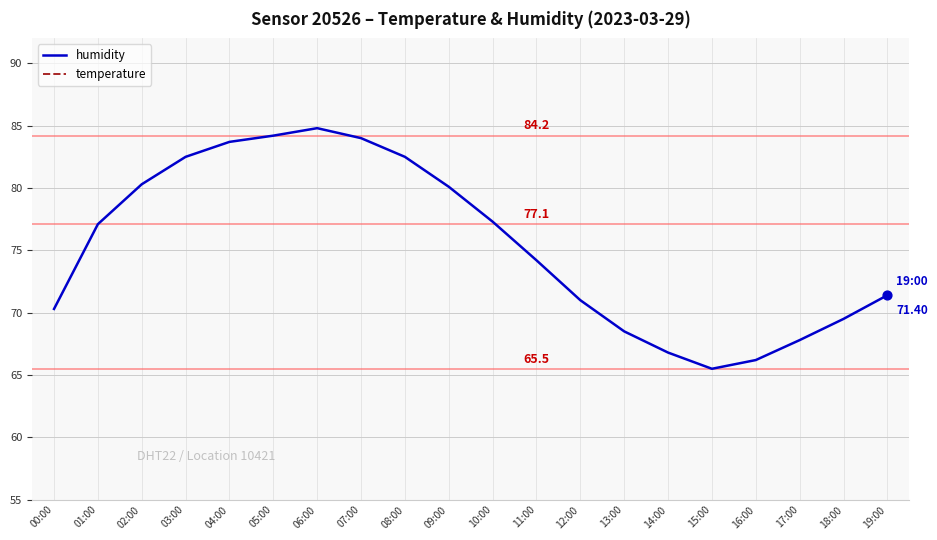

Which series has the largest Y range (max minus min)?

humidity